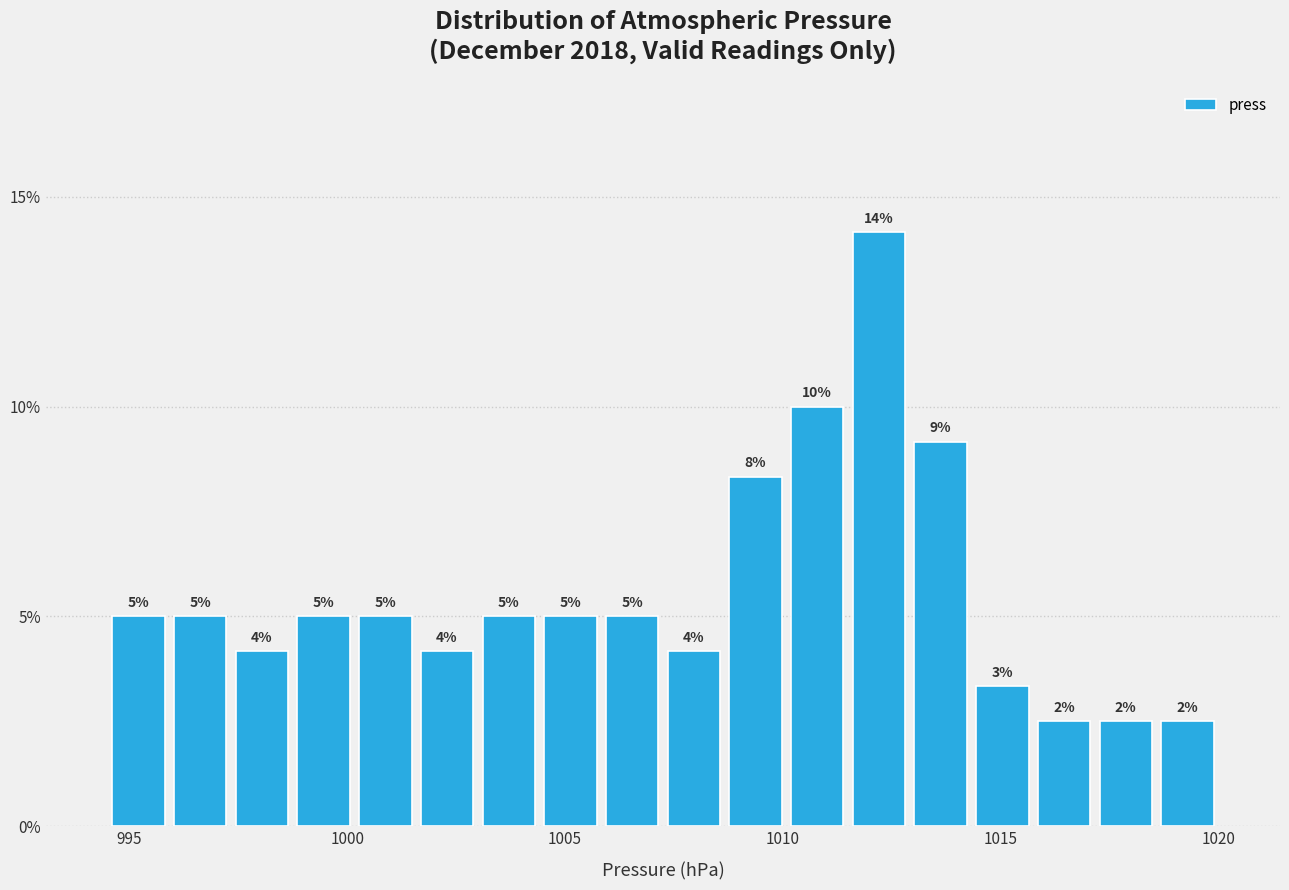

Read against the x-axis, roughly where is the centre of the tallest bar?

1012.0